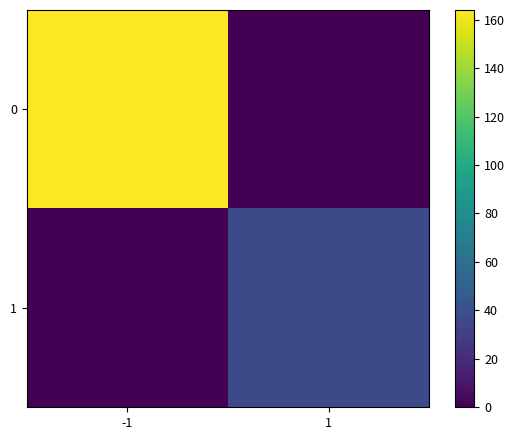

What is the difference between the highest and lowest values at -1?

164